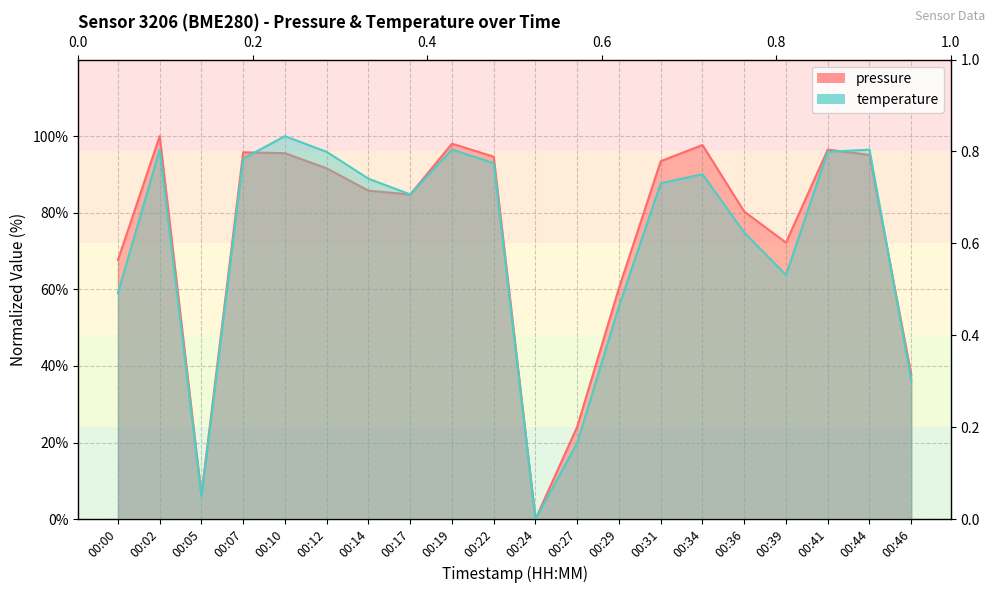

Which series changed the most between 00:29 and 00:34?

pressure